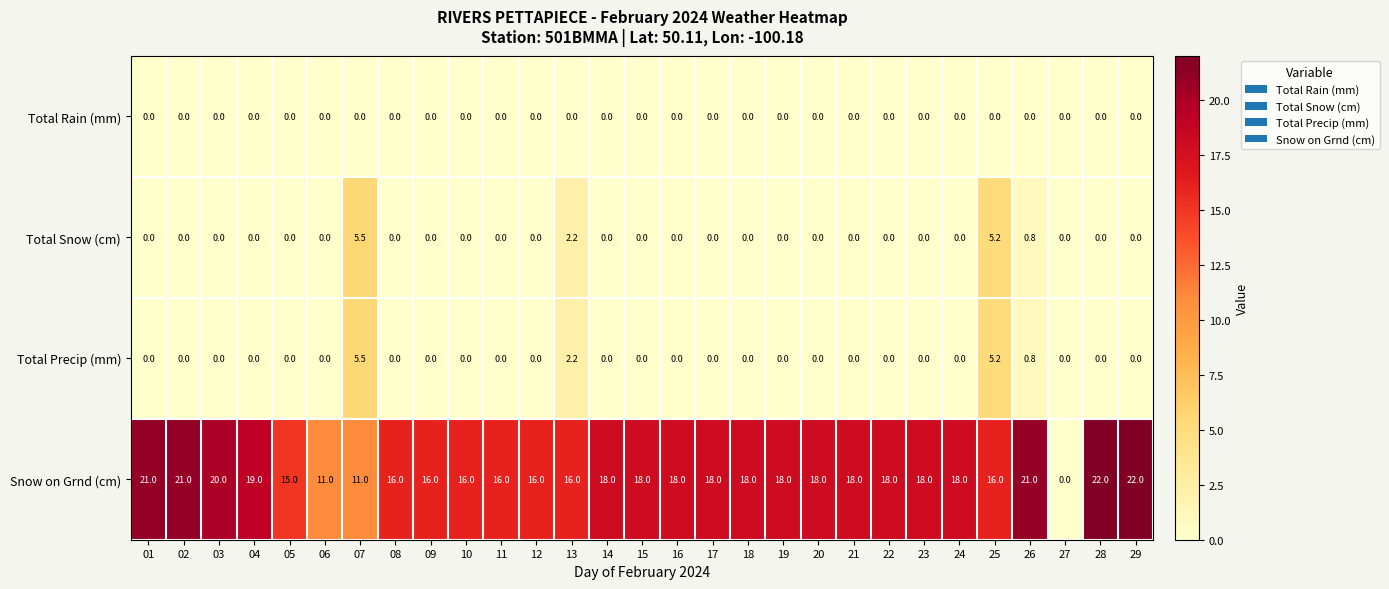

Is the value of Snow on Grnd (cm) at 12 greater than the value of Total Rain (mm) at 08?

Yes